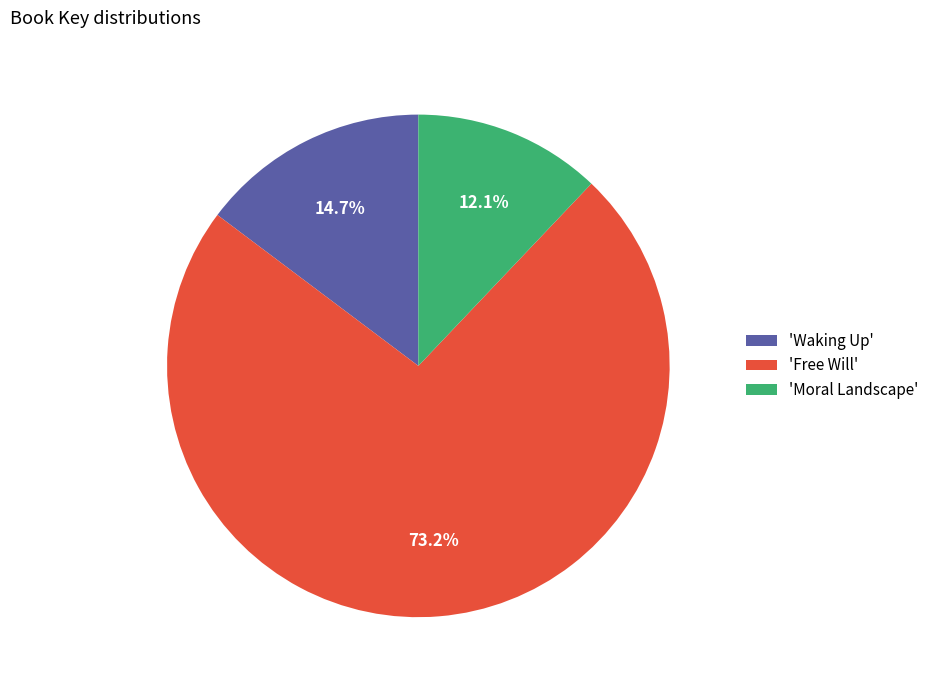

What percentage is NOT represented by 'Moral Landscape'?

87.9%